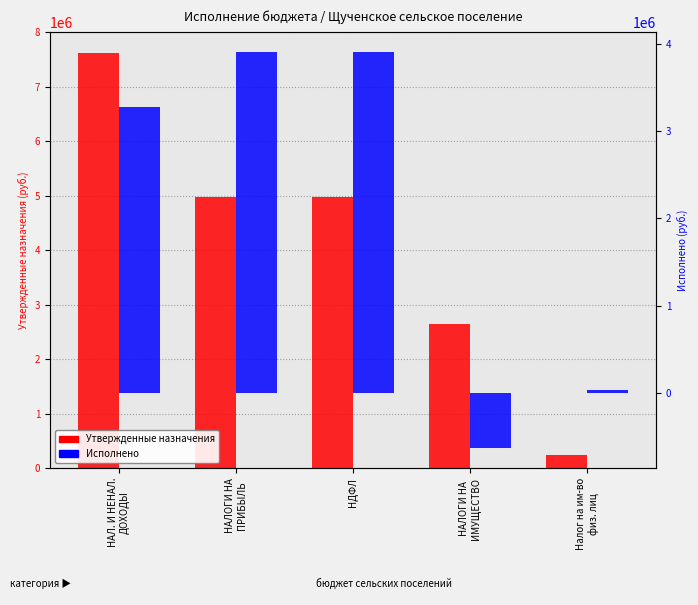

How many distinct data groups are displayed?

2